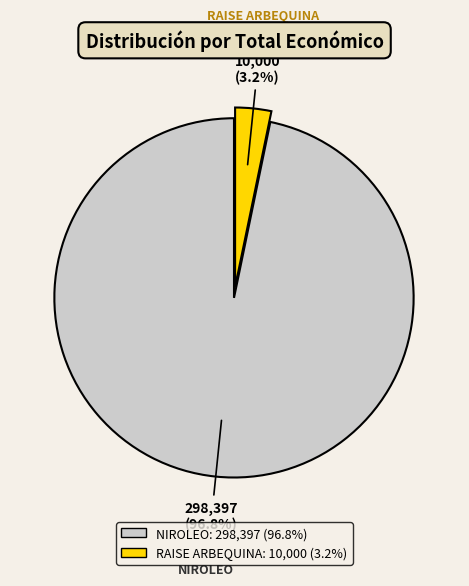

Is it true that RAISE ARBEQUINA is 3% of the pie?

True